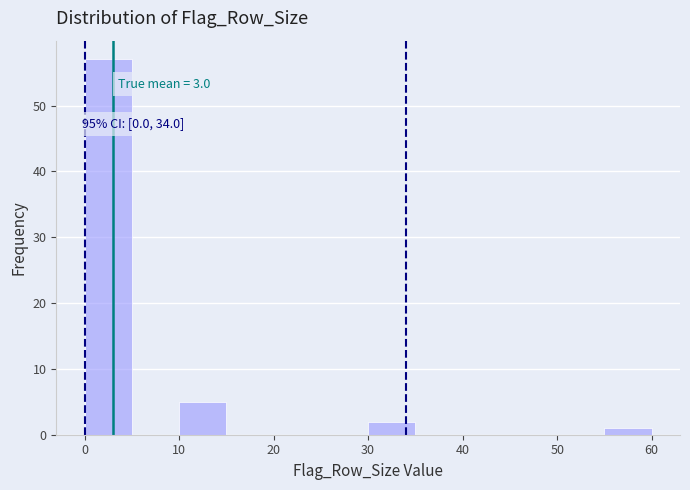

Which range on the x-axis has the tallest bar?

0 to 5